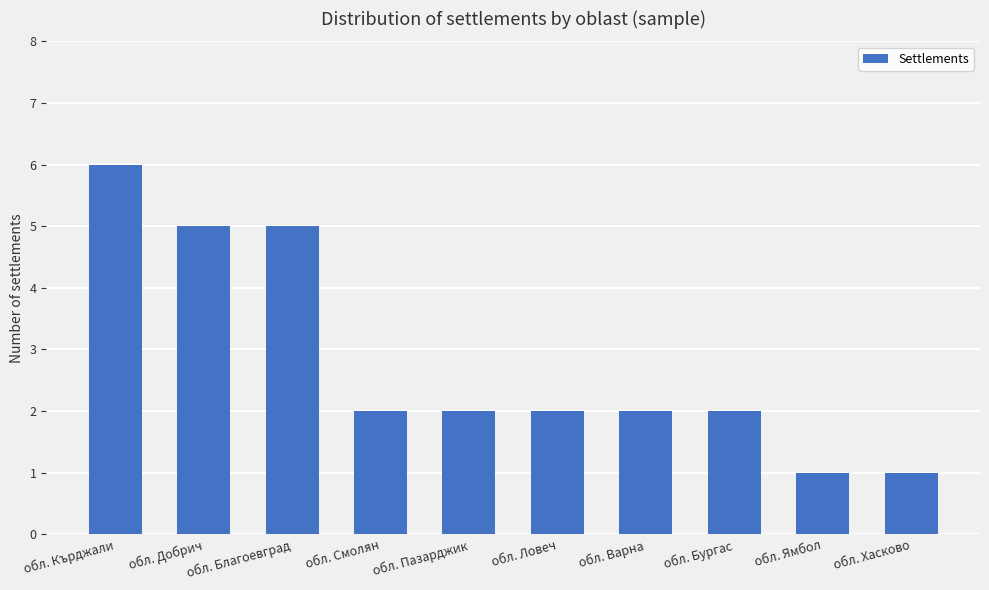

What position from the left is обл. Добрич?

2